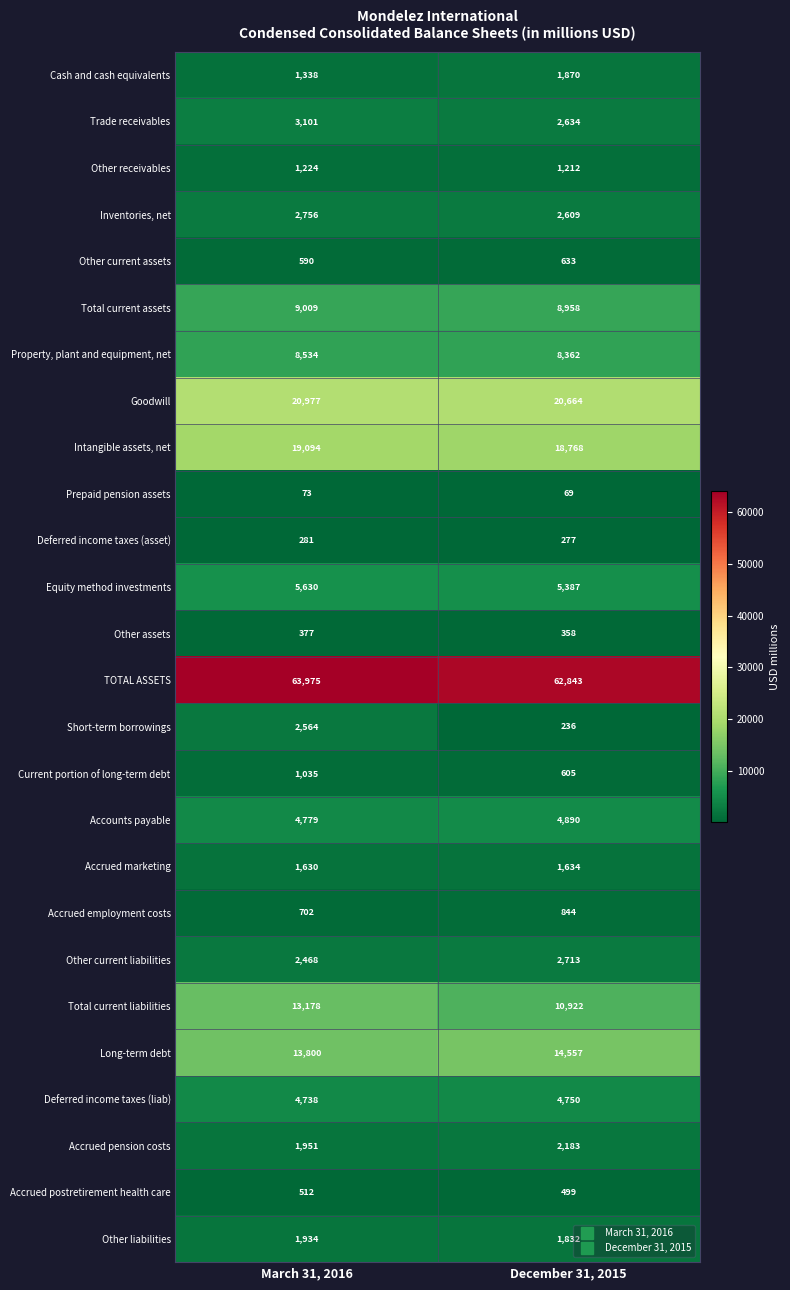

What is the difference between the maximum and minimum values in the Equity method investments series?

243